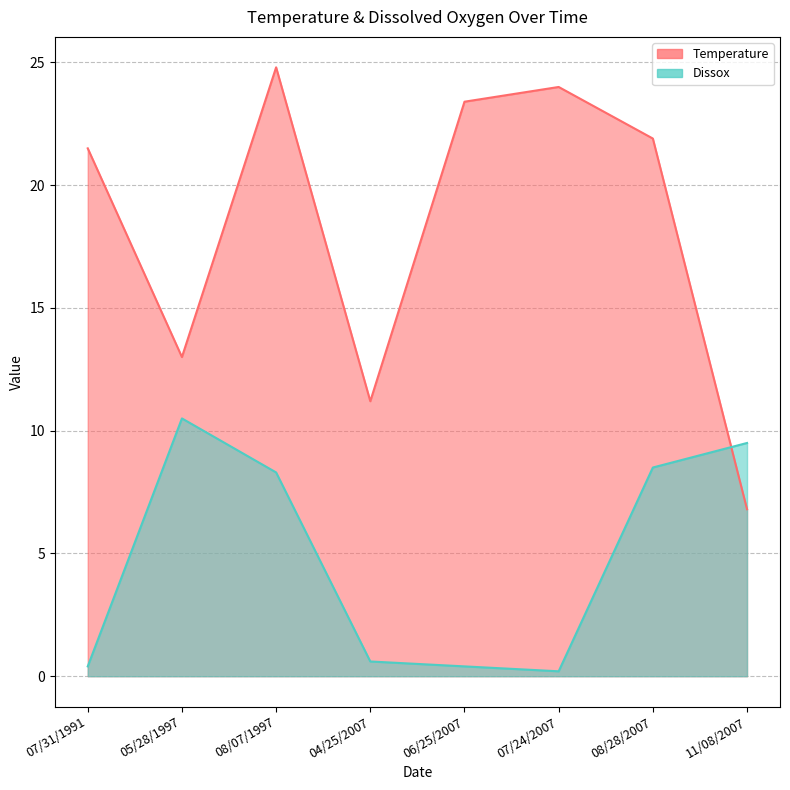

What is the difference between the highest and lowest values at 07/31/1991?

21.1